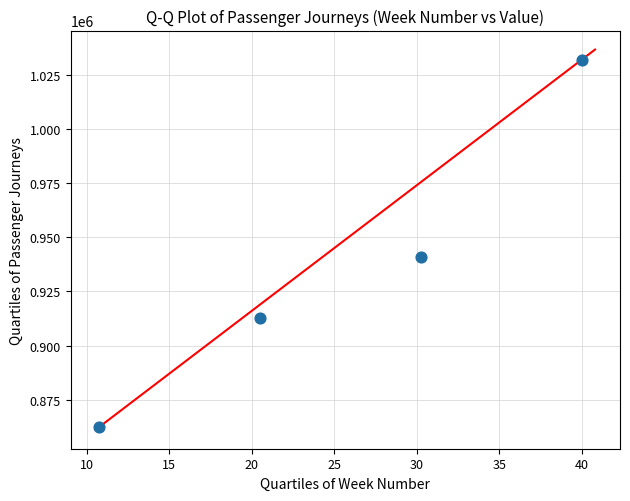

What is the range of X values (max minus min)?

29.2